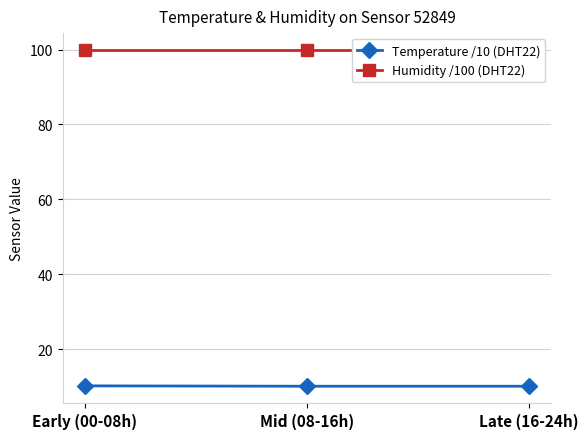

What are all the series names shown in the legend?

Temperature /10 (DHT22), Humidity /100 (DHT22)